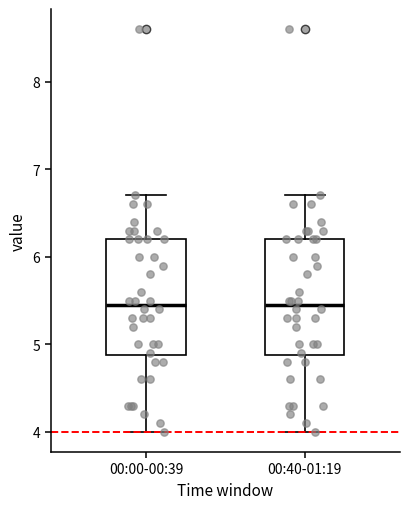

Reading left to right, transcribe this box plot: for each box, give where its median line is, the range the box spans, and where its two whiskers end, as read against the y-axis. The values are not printed on the chart, so give them approximately, as read against the axis.

00:00-00:39: median 5.5, box 4.9 to 6.2, whiskers 4.0 to 6.7
00:40-01:19: median 5.5, box 4.9 to 6.2, whiskers 4.0 to 6.7